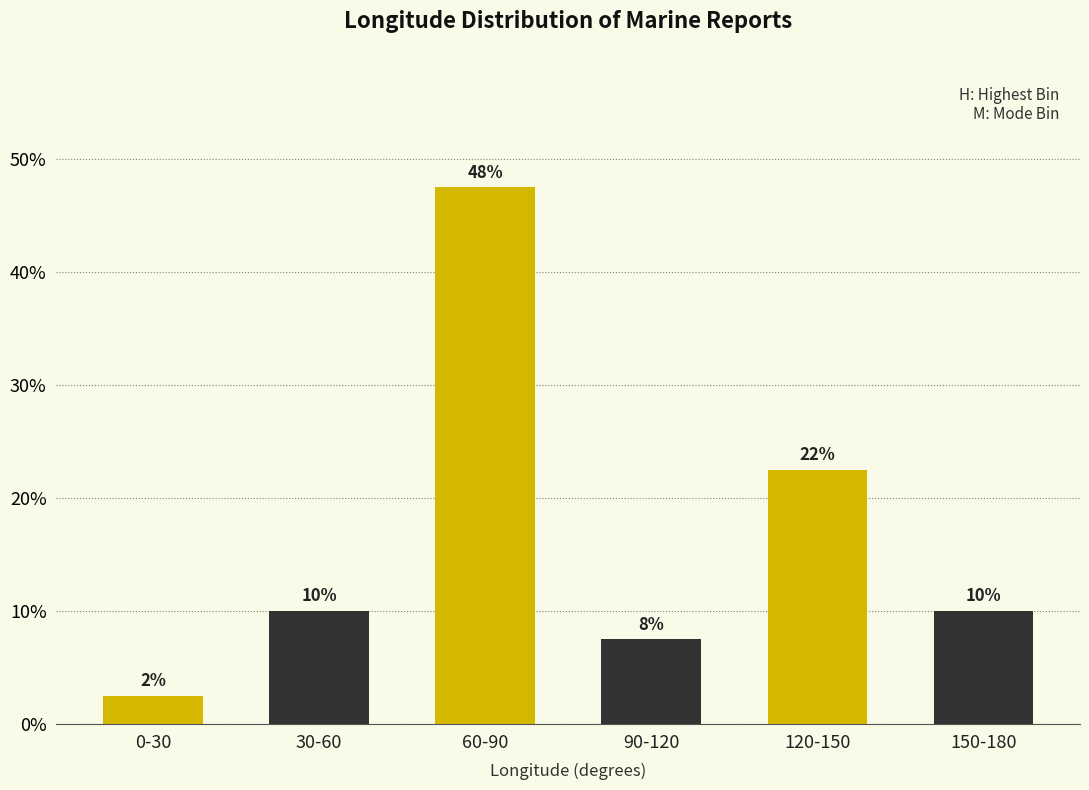

Does the chart contain any negative values?

No